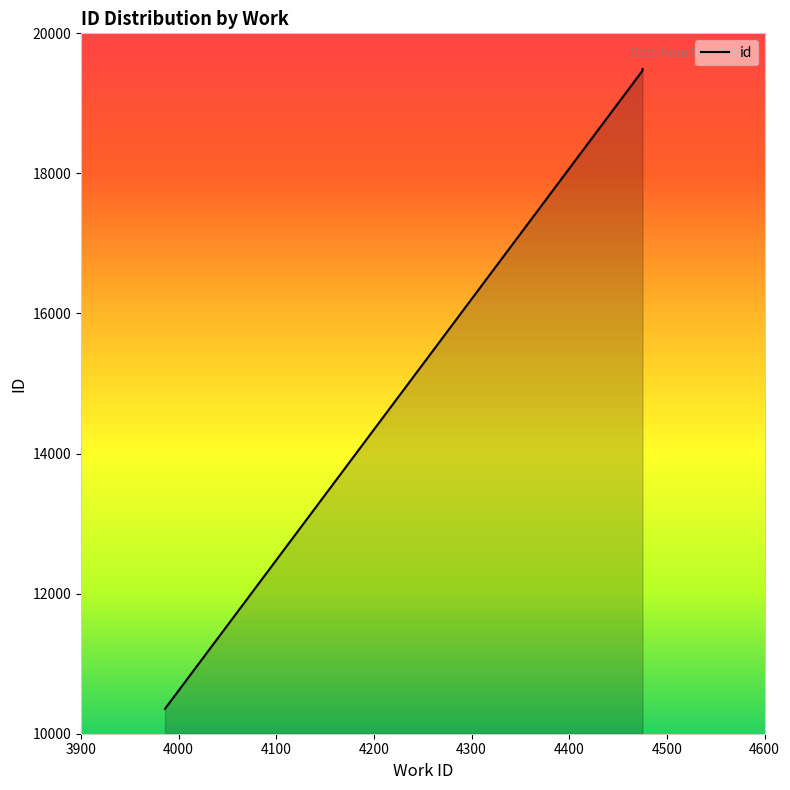

The value at 4475 is 10184. True or false?

False